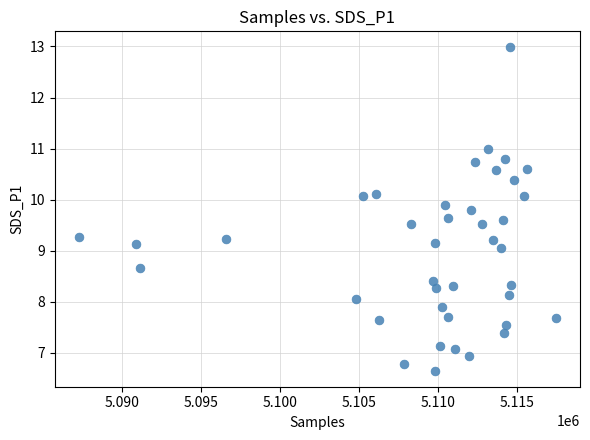

What is the range of X values (max minus min)?

30194.0